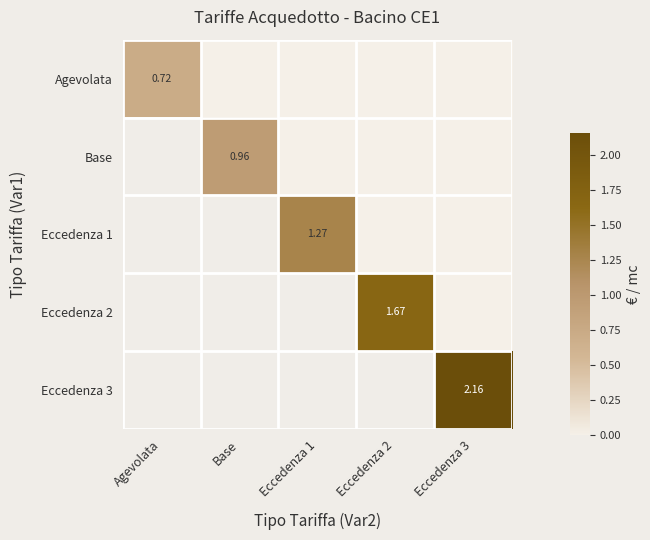

At which category does the chart reach its peak across all series?

Eccedenza 3